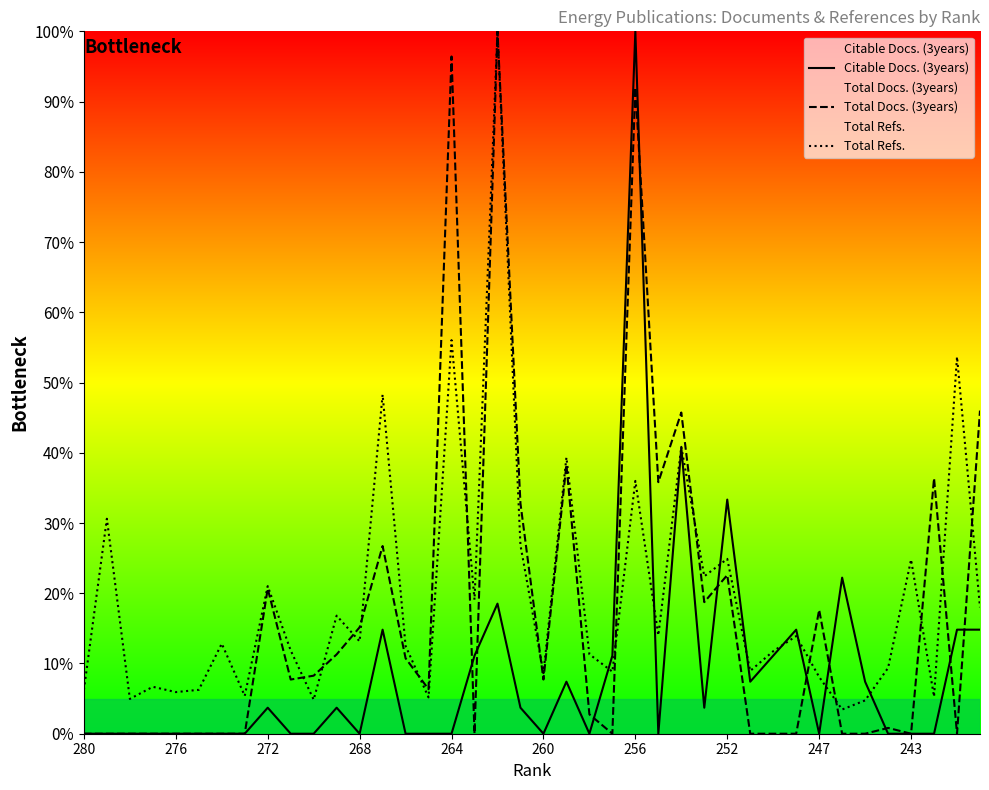

What is the sum of the Total Docs. (3years) values at 11 and 30?

11.3